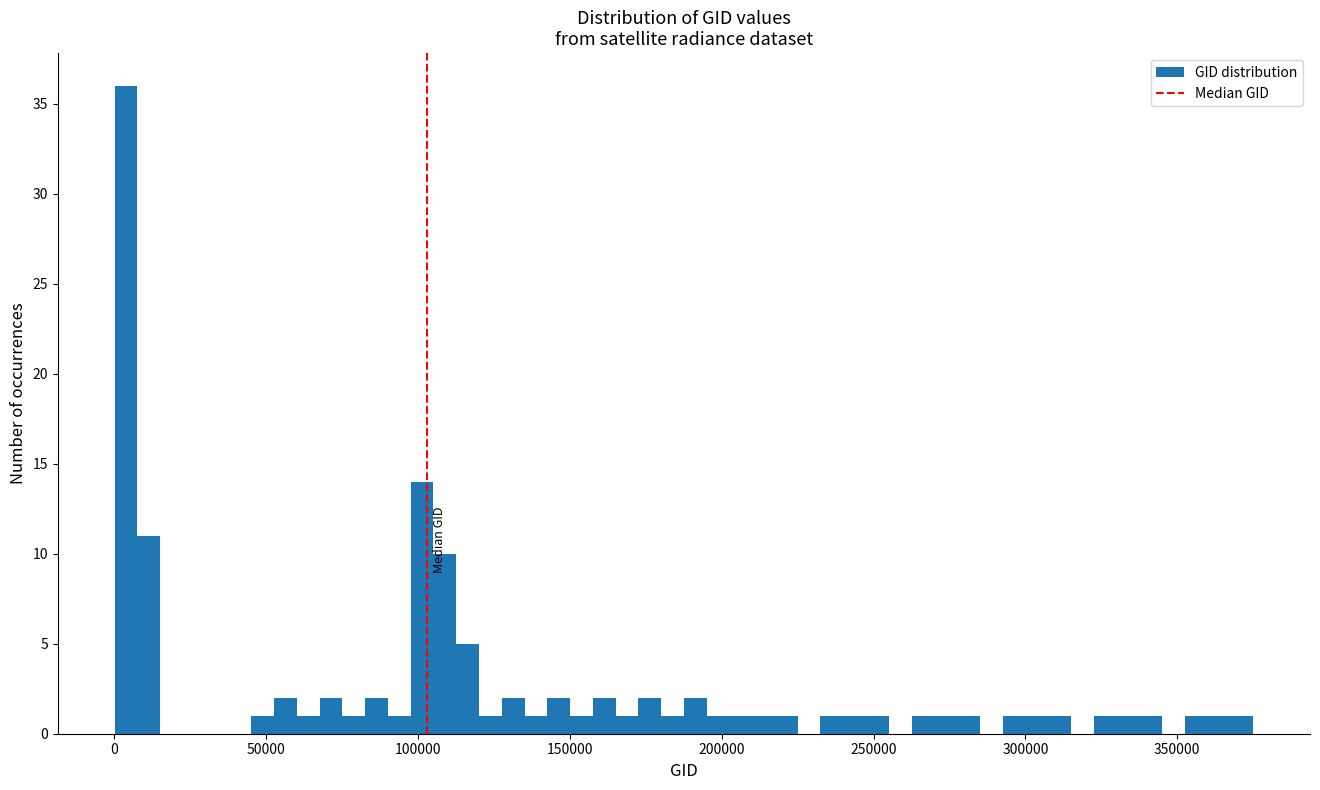

Around what value on the x-axis is the tallest bar? Give the approximate position of its centre, as read against the axis.

5000